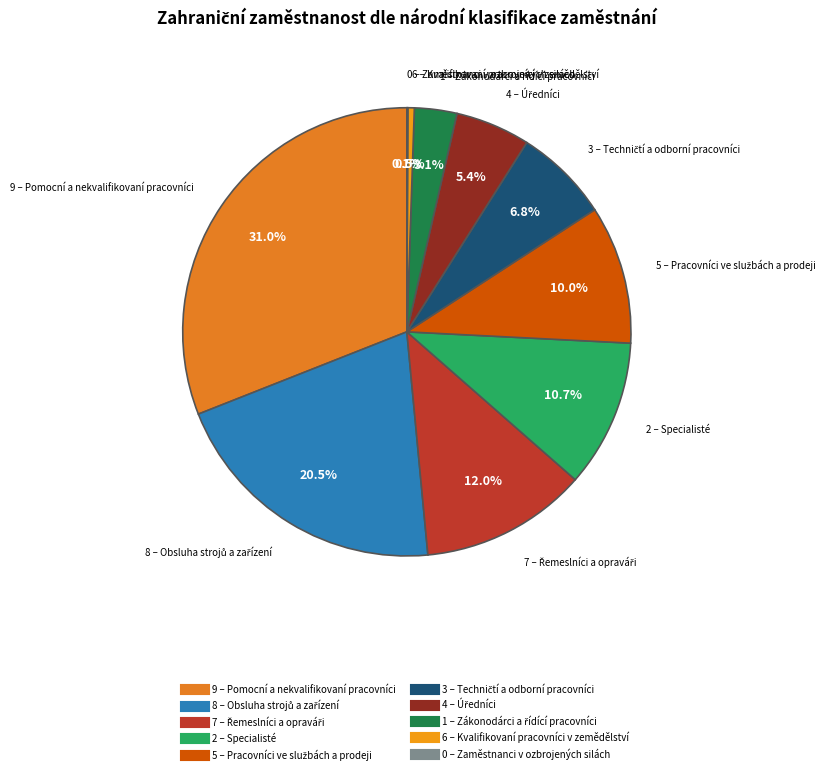

Do 2 – Specialisté and 9 – Pomocní a nekvalifikovaní pracovníci together represent more than half of the pie?

No